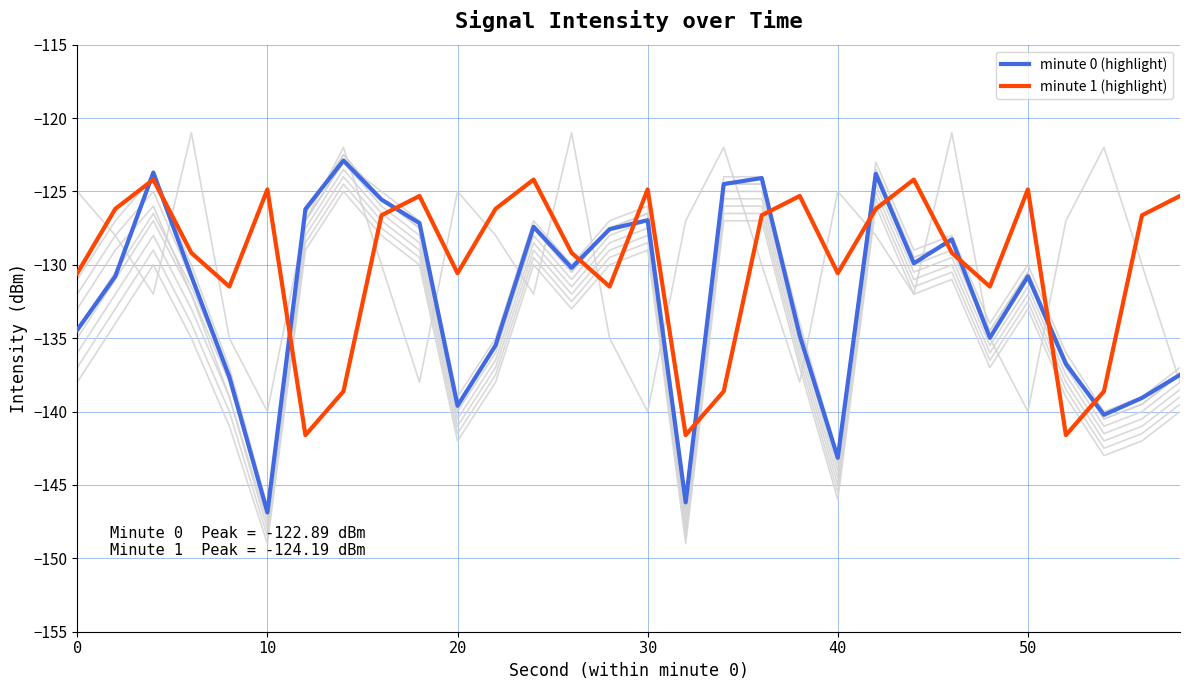

Count the number of categories in the chart.

30